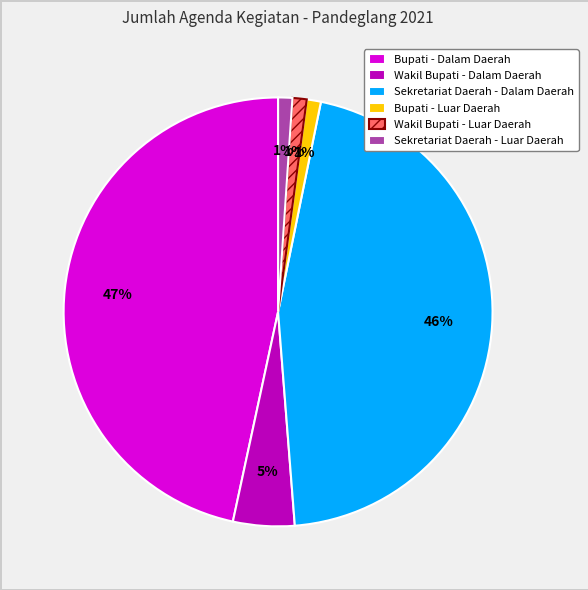

How many segments does this pie chart have?

6